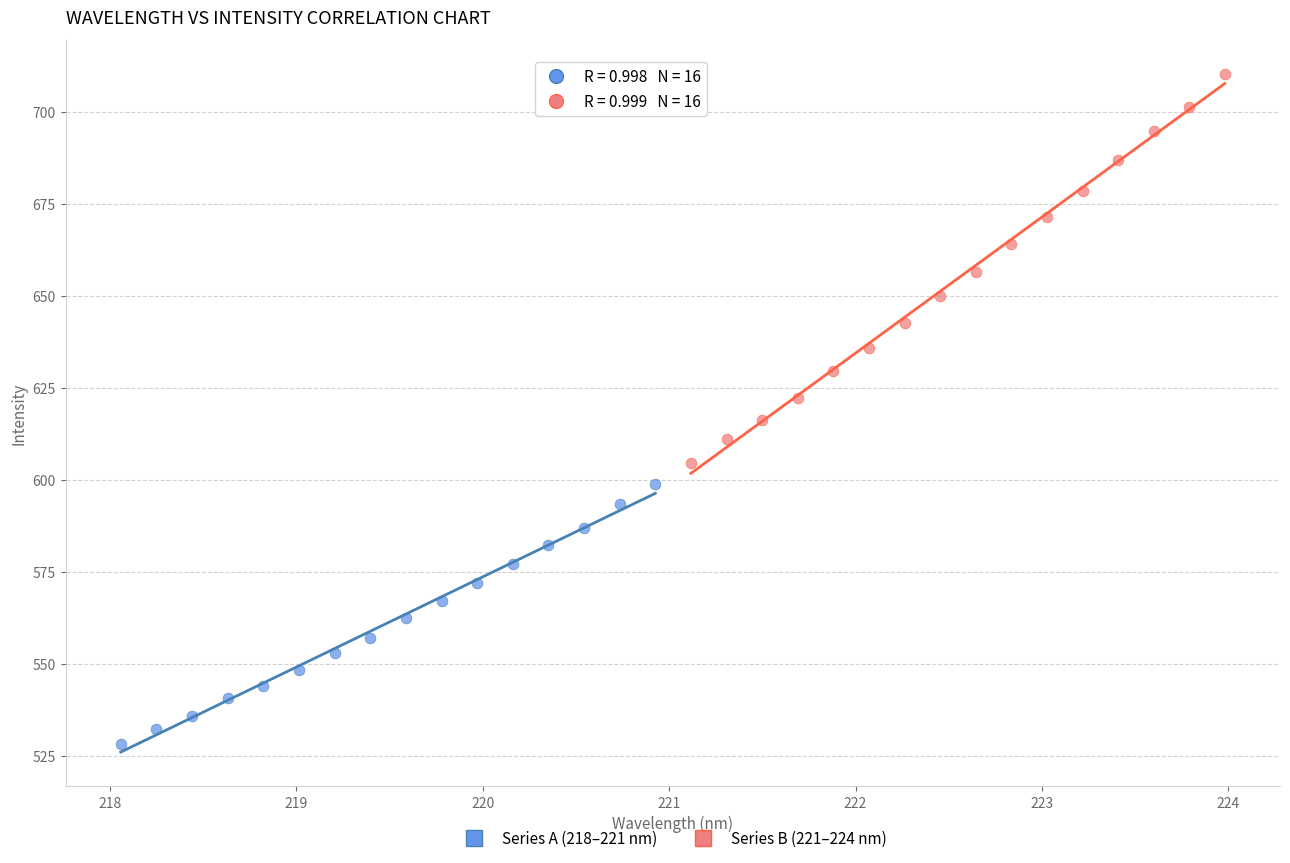

Which series reaches the minimum Y coordinate?

Series A (218–221 nm)